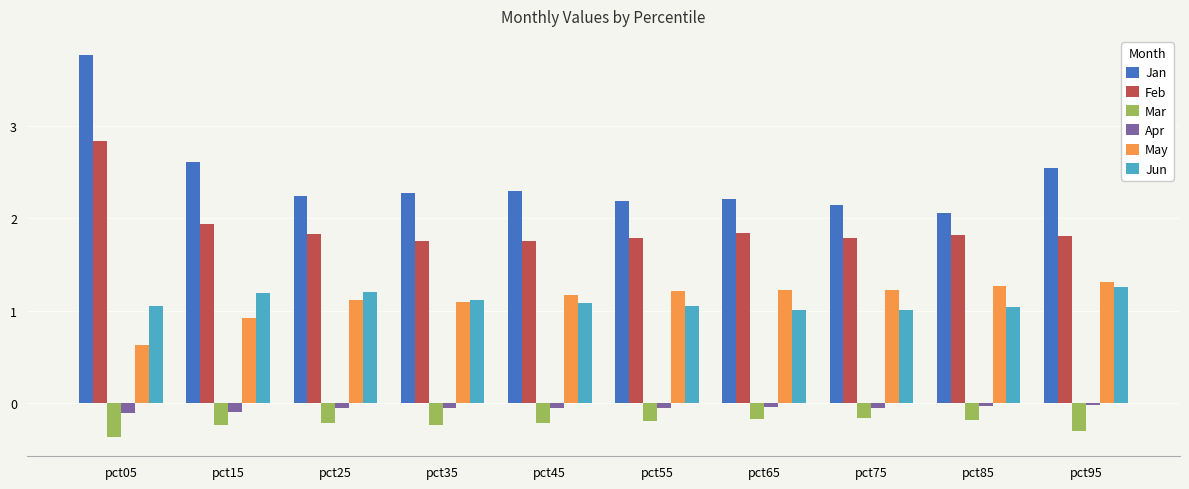

Is the value of May at pct55 greater than the value of Jan at pct95?

No